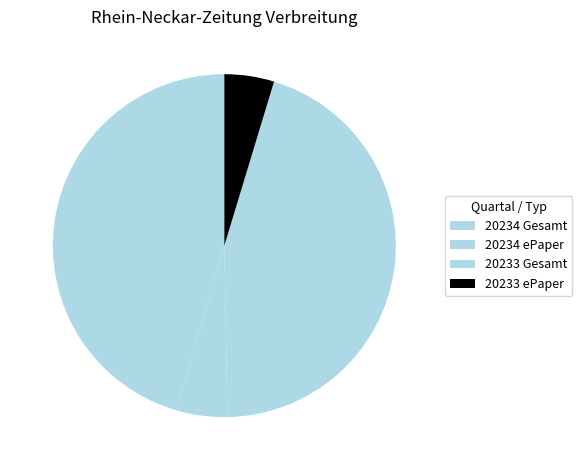

How many segments does this pie chart have?

4